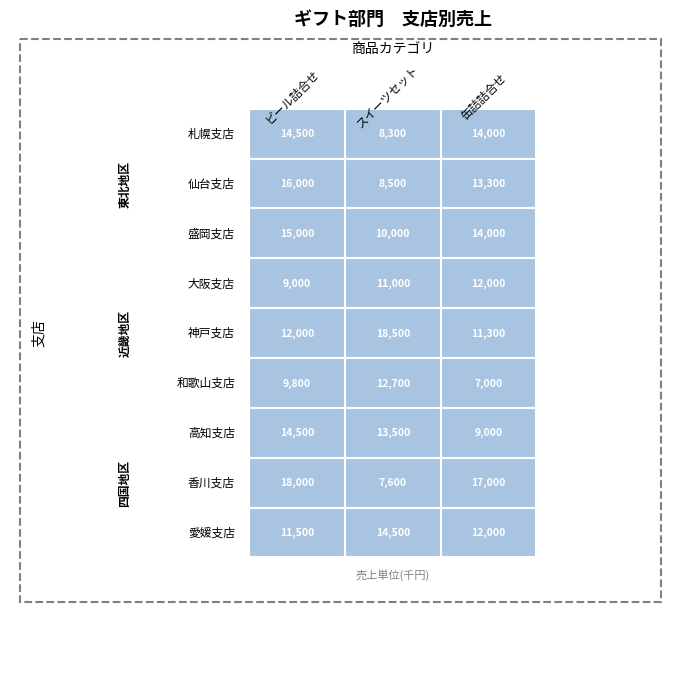

Which series has the largest range (max minus min)?

香川支店